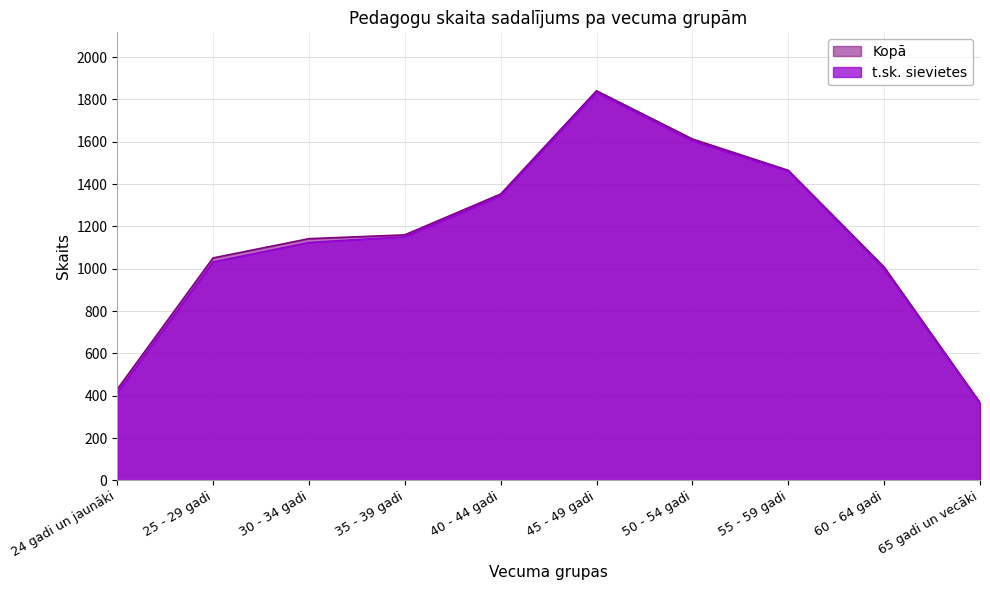

Reading left to right, what are all the values shown in this chart?

Kopā: 430	1051	1142	1160	1353	1841	1613	1465	1008	367
t.sk. sievietes: 413	1032	1124	1151	1345	1833	1604	1461	1000	365